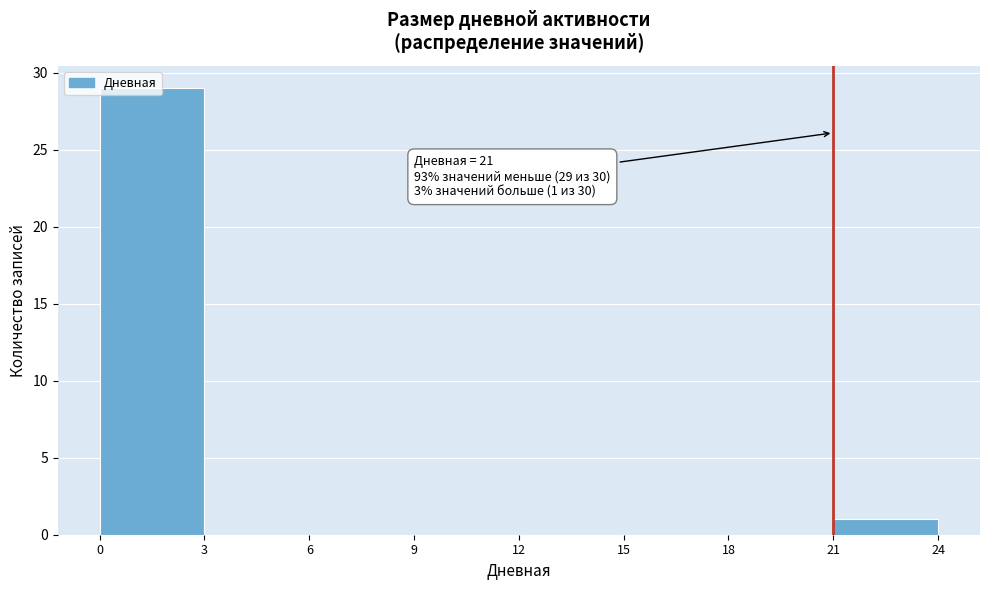

Over which range of the x-axis is the bar tallest?

0 to 3